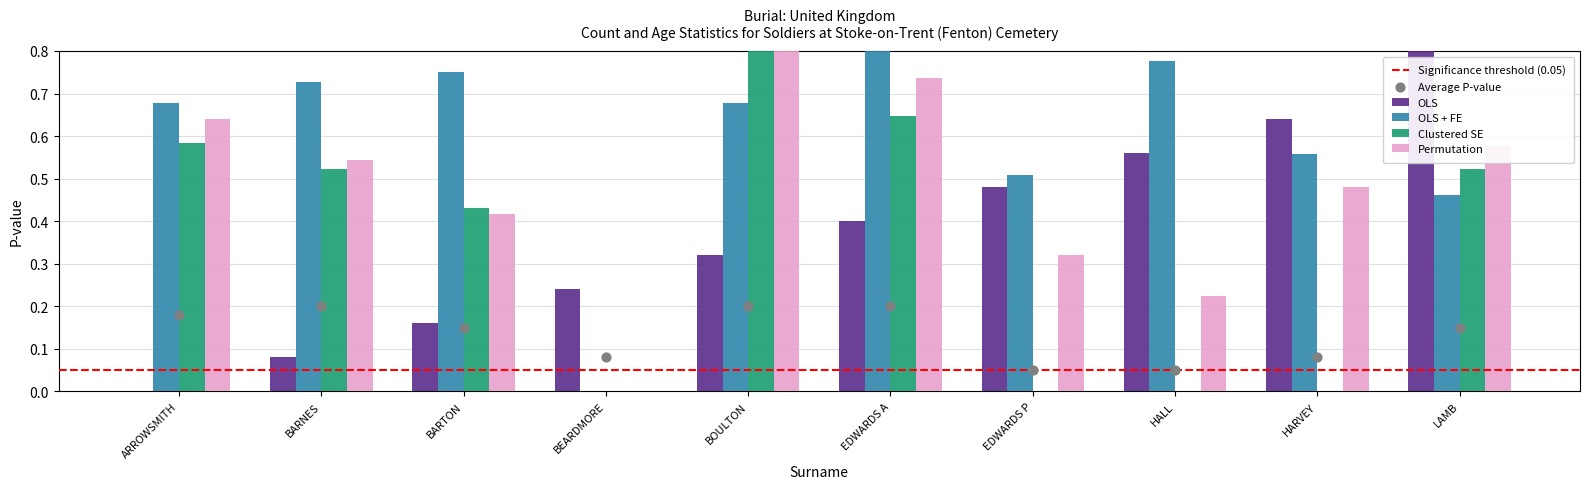

Is the value of Permutation at HARVEY greater than the value of OLS at ARROWSMITH?

Yes